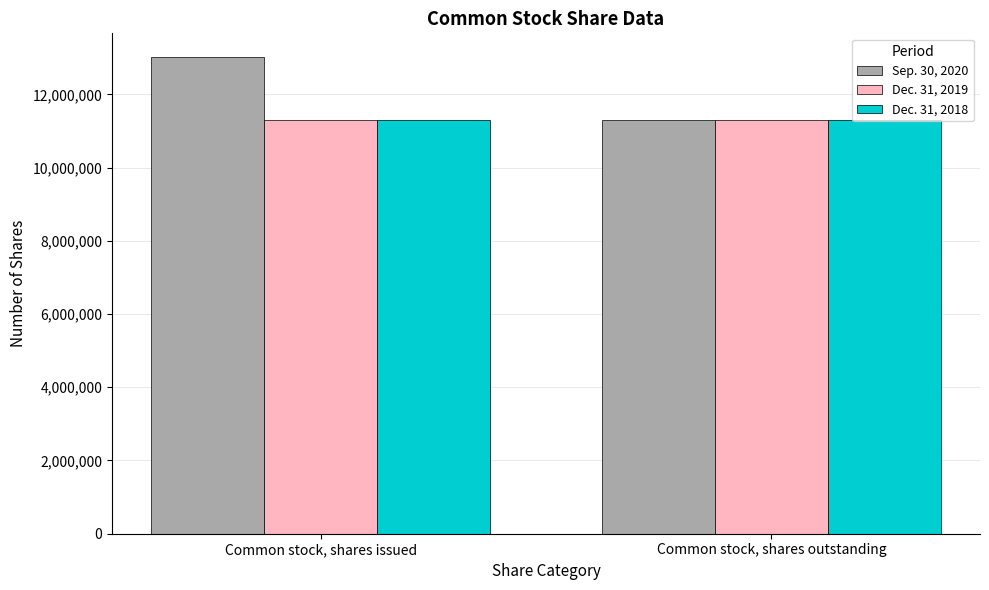

Which series has the widest spread of values?

Sep. 30, 2020